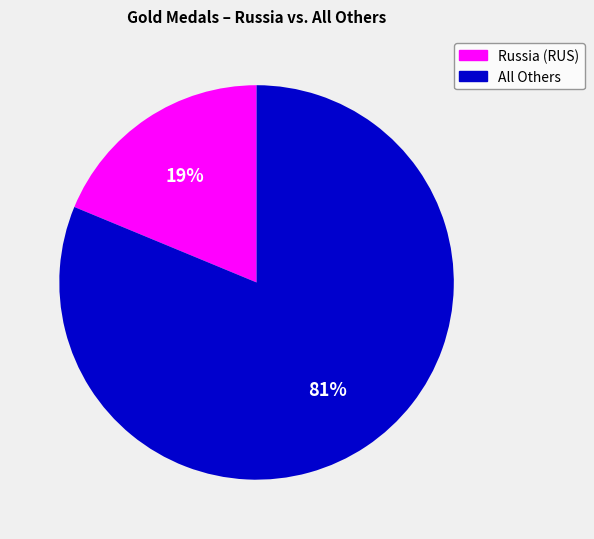

To the nearest percent, what is the average slice percentage?

50%